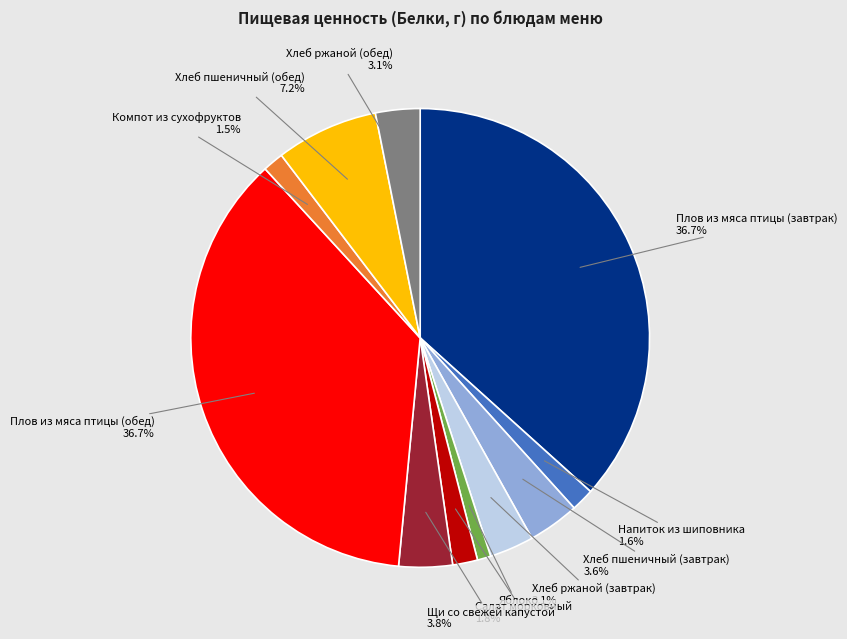

To the nearest percent, what is the difference between the Плов из мяса птицы (обед) and Салат морковный slice percentages?

35%